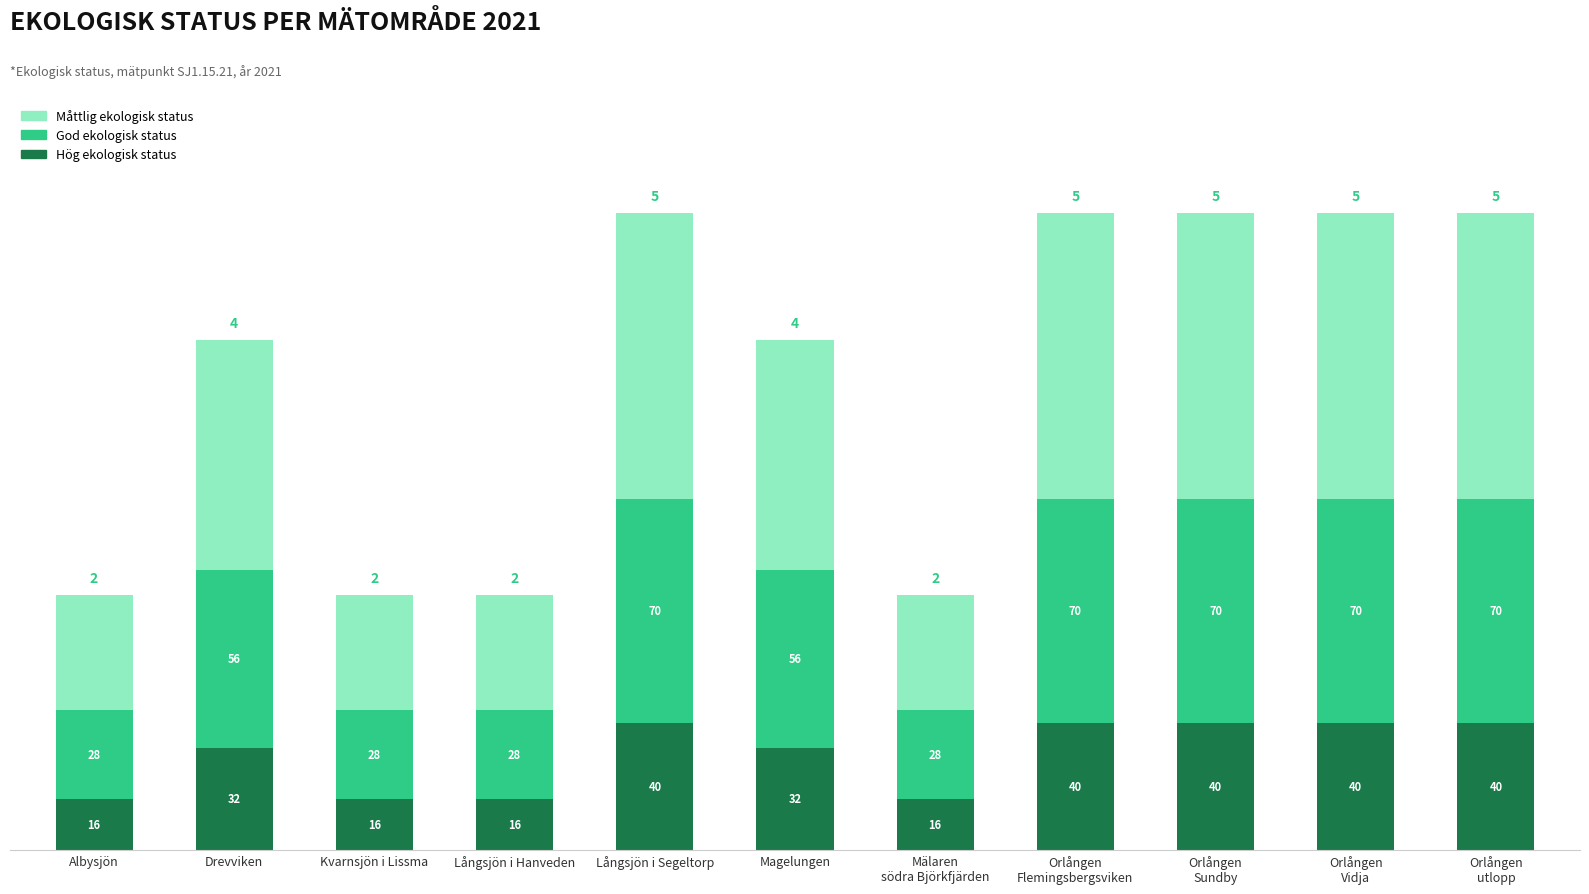

How many Hög ekologisk status values are between 16 and 40?

11